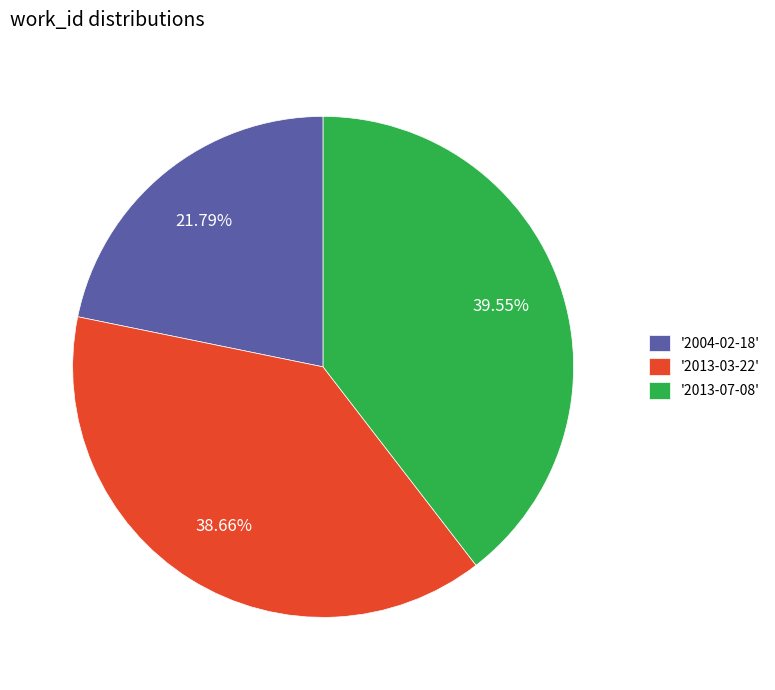

How many slices are in this pie chart?

3